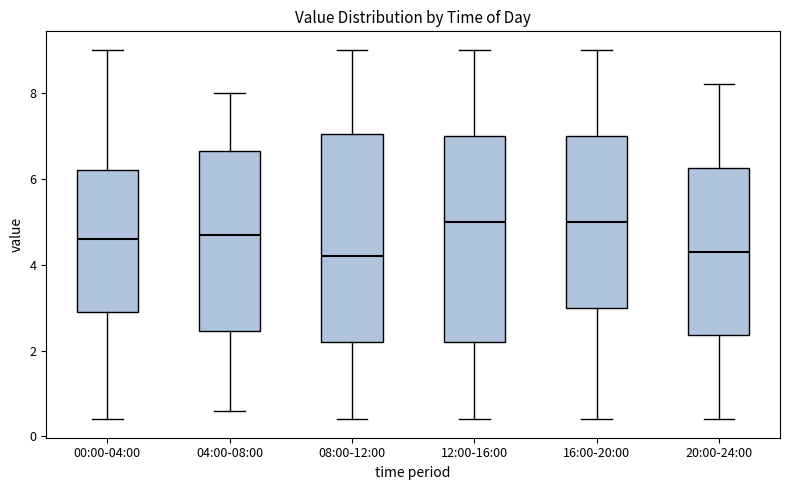

Where is the lower edge of the box for 00:00-04:00 on the y-axis? The values are not printed on the chart, so give them approximately, as read against the axis.

3.0